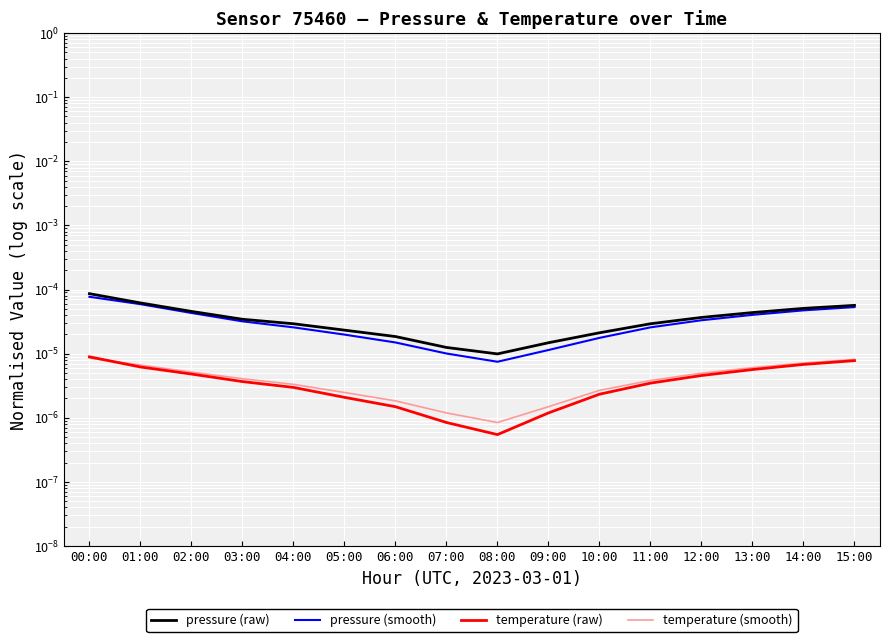

Which series has the largest range (max minus min)?

pressure (raw)